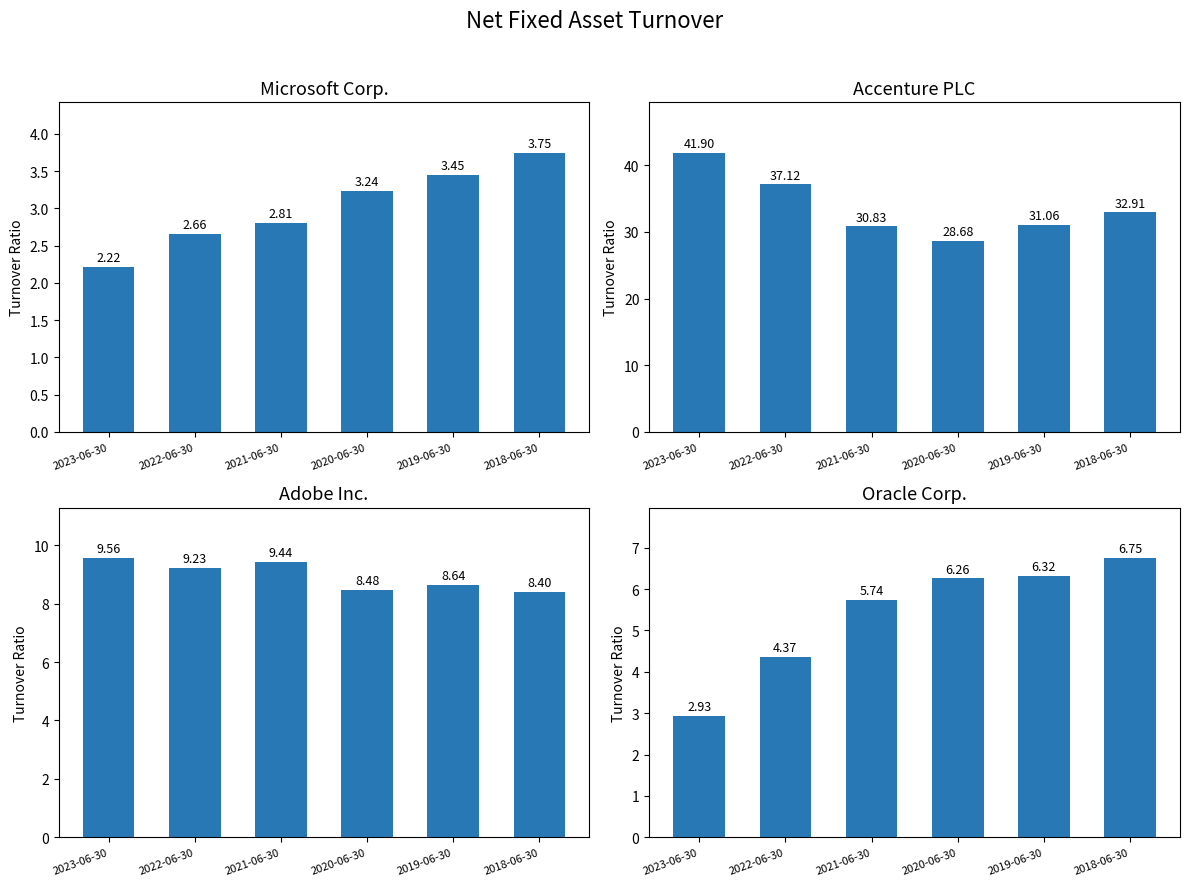

What is the difference between the Accenture PLC values at 2018-06-30 and 2022-06-30?

4.2